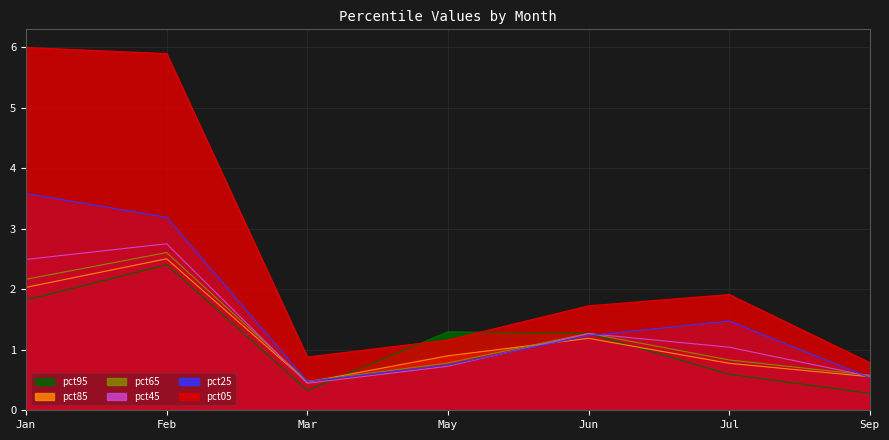

How many times do pct45 and pct85 cross each other?

2